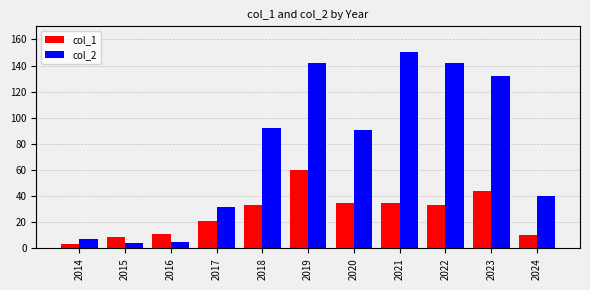

How many data points in col_2 are less than 91?

5